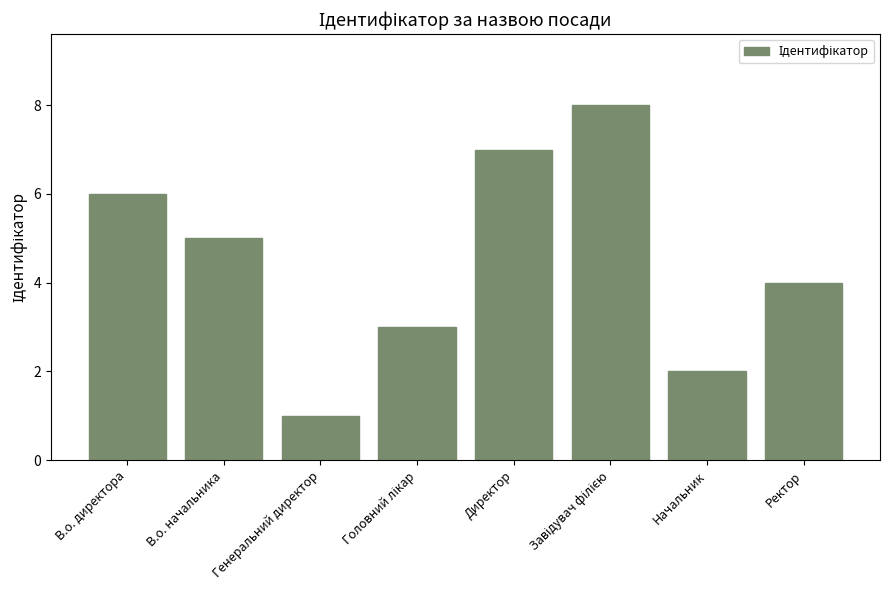

What is the sum of all values?

36